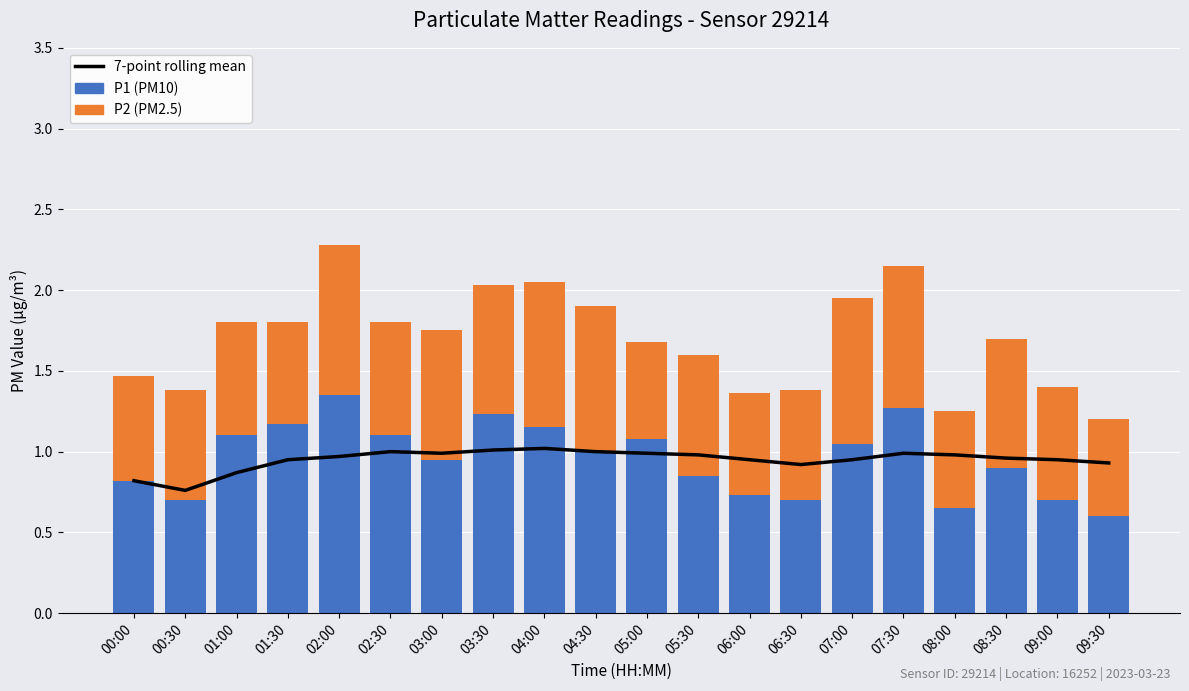

Count the P2 values in the range 0 to 1.

20